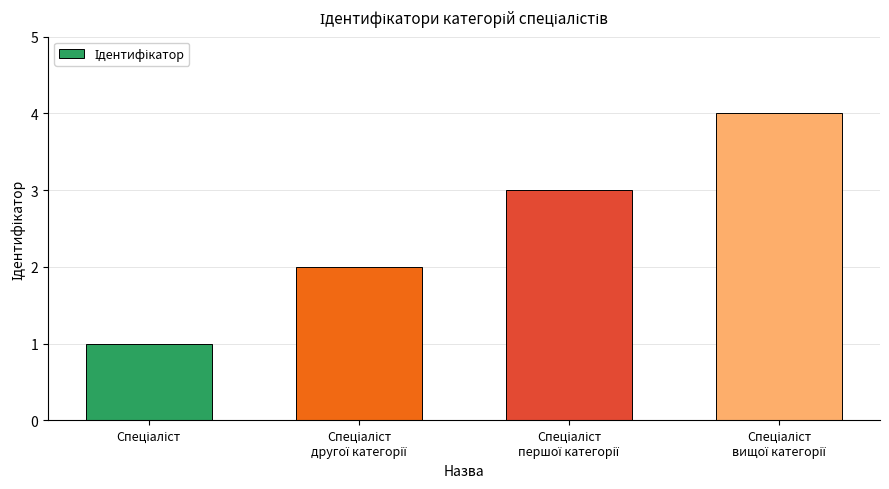

Are the bars grouped side by side (vs. stacked)?

No